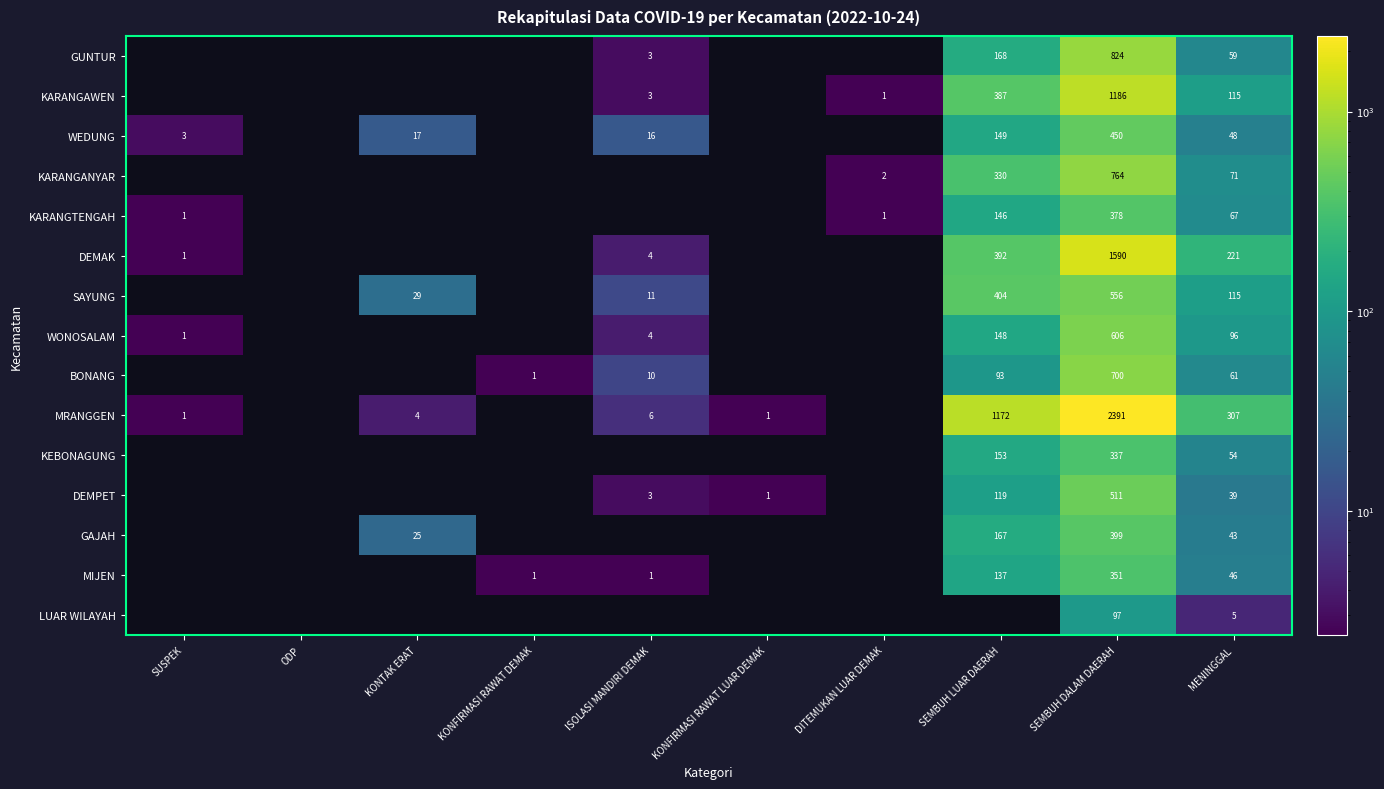

Is it true that SAYUNG equals 115 at MENINGGAL?

True